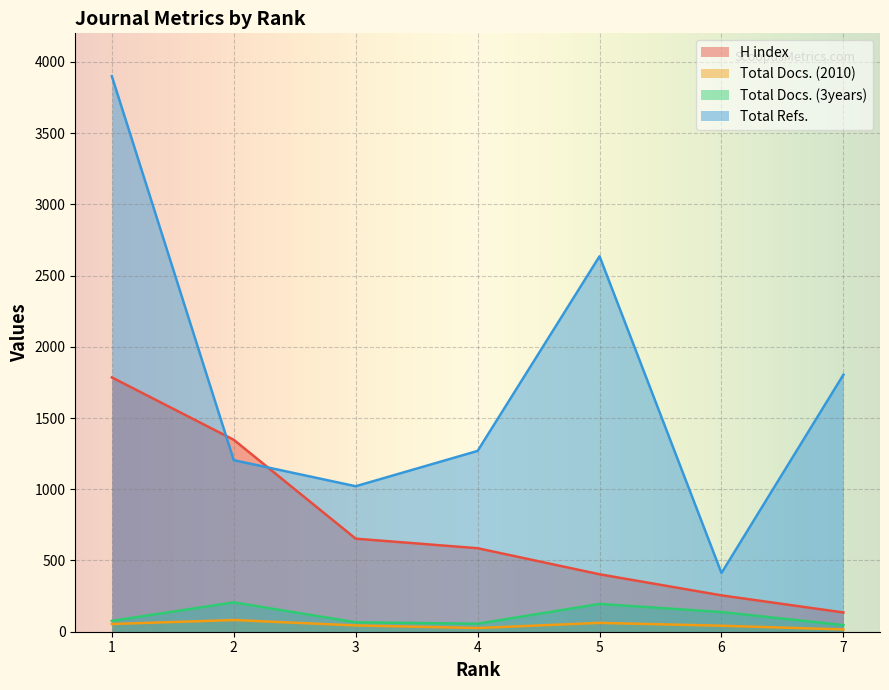

What is the lowest value of the H index series?

135